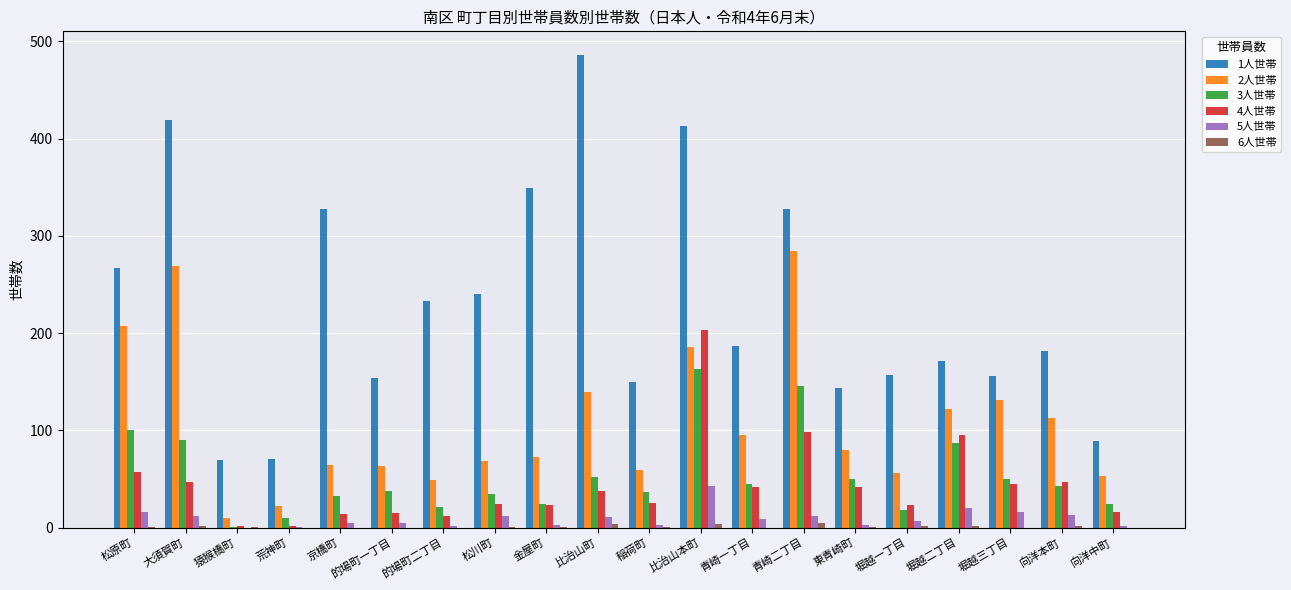

Which series has the largest total across all categories?

1人世帯